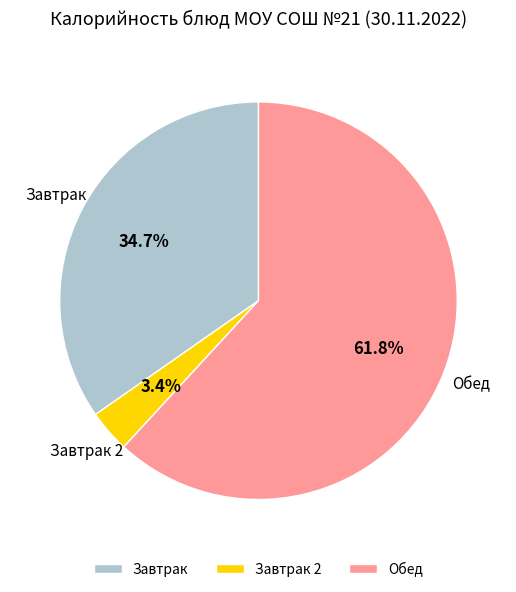

What is the majority slice?

Обед